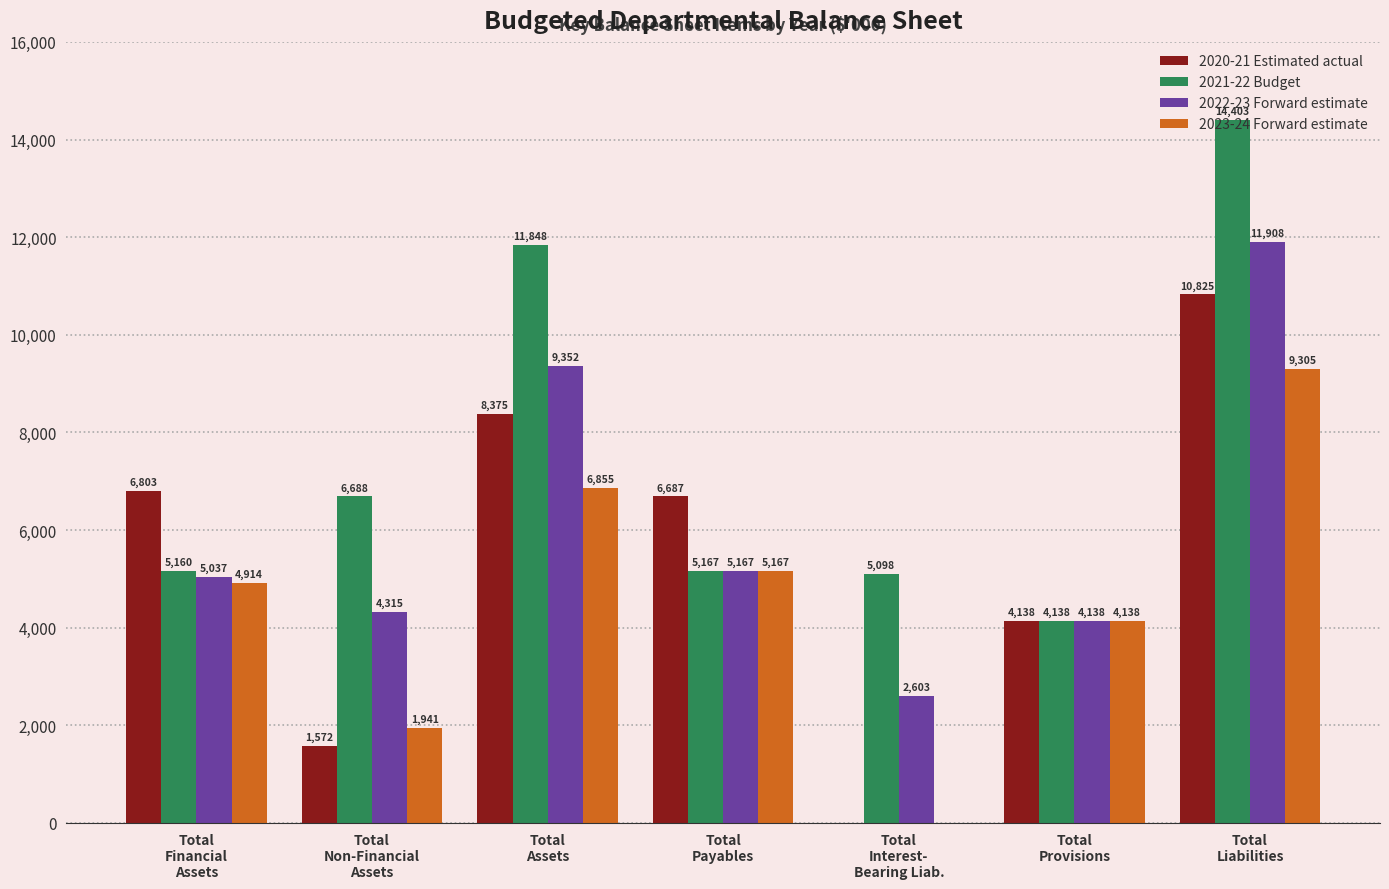

What is the maximum value for 2021-22 Budget?

14403